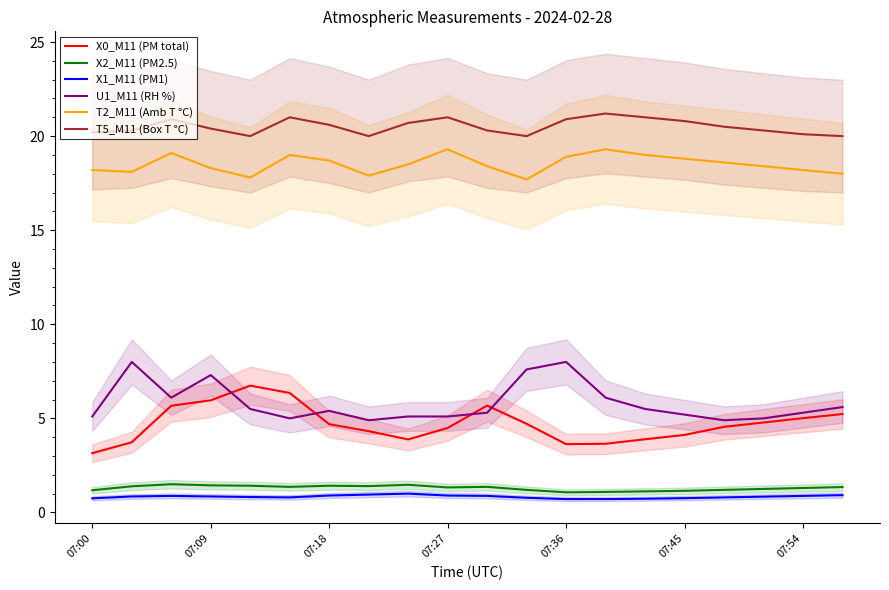

The X2_M11 (PM2.5) series shows 1.1 at 07:36. True or false?

True